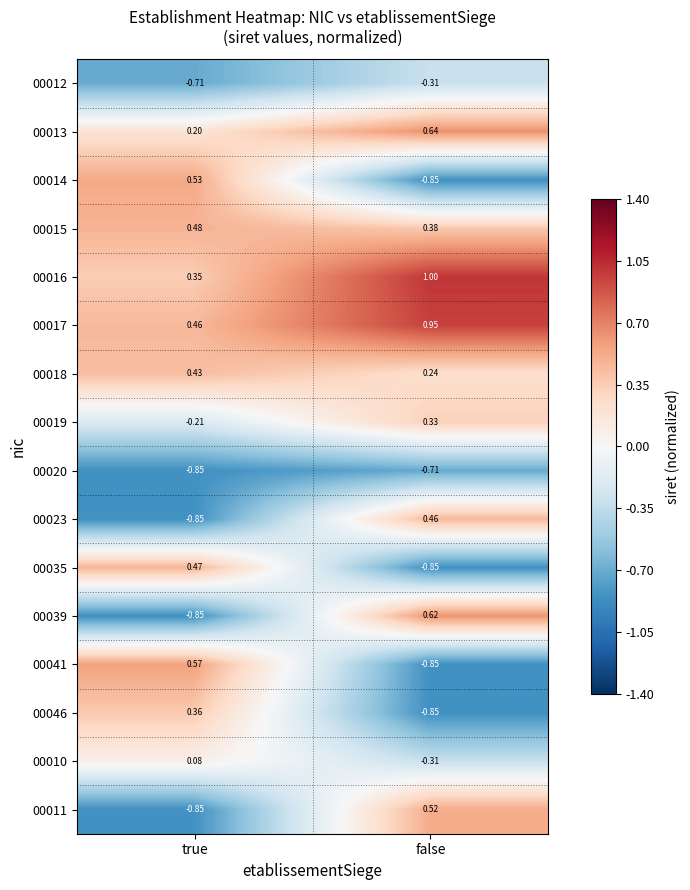

List the series in order of their peak value, lowest first.

00020, 00012, 00010, 00019, 00046, 00018, 00023, 00035, 00015, 00011, 00014, 00041, 00039, 00013, 00017, 00016